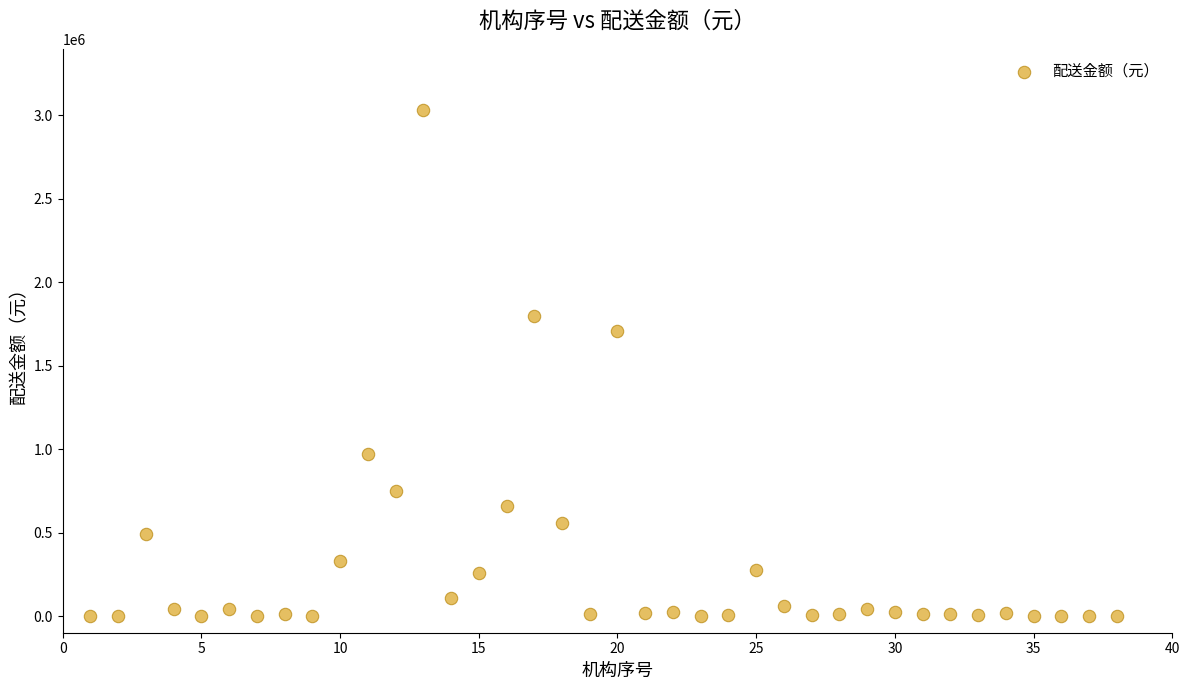

What Y value in the scatter plot is closest to 1516272?

1704743.4